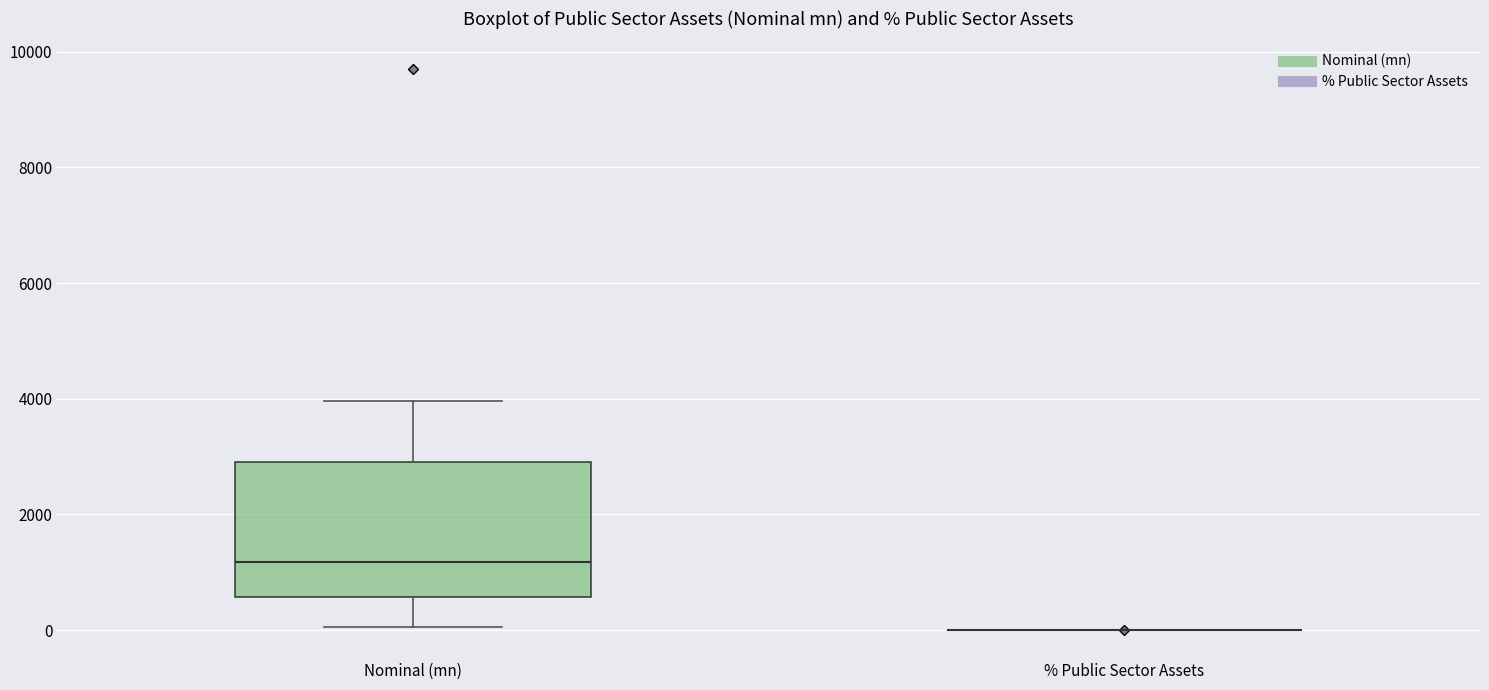

Reading left to right, read every box against the y-axis: the position of its median line, the range the box covers, and the ends of its whiskers. The values are not printed on the chart, so give them approximately, as read against the axis.

Nominal (mn): median 1200, box 600 to 3000, whiskers 0 to 4000
% Public Sector Assets: box collapsed to a line at 0, whiskers 0 to 0